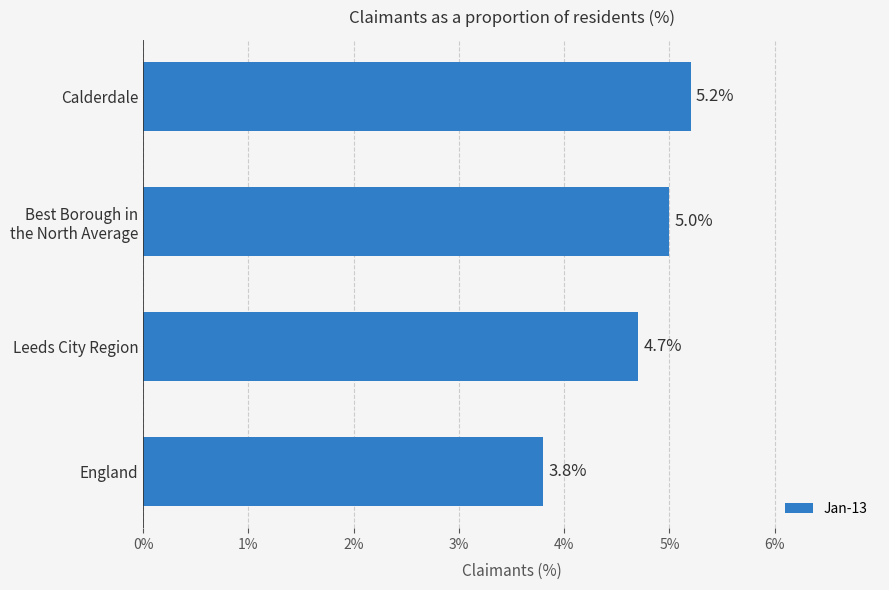

Reading bottom to top, extract all data points from this chart.

3.8	4.7	5.0	5.2